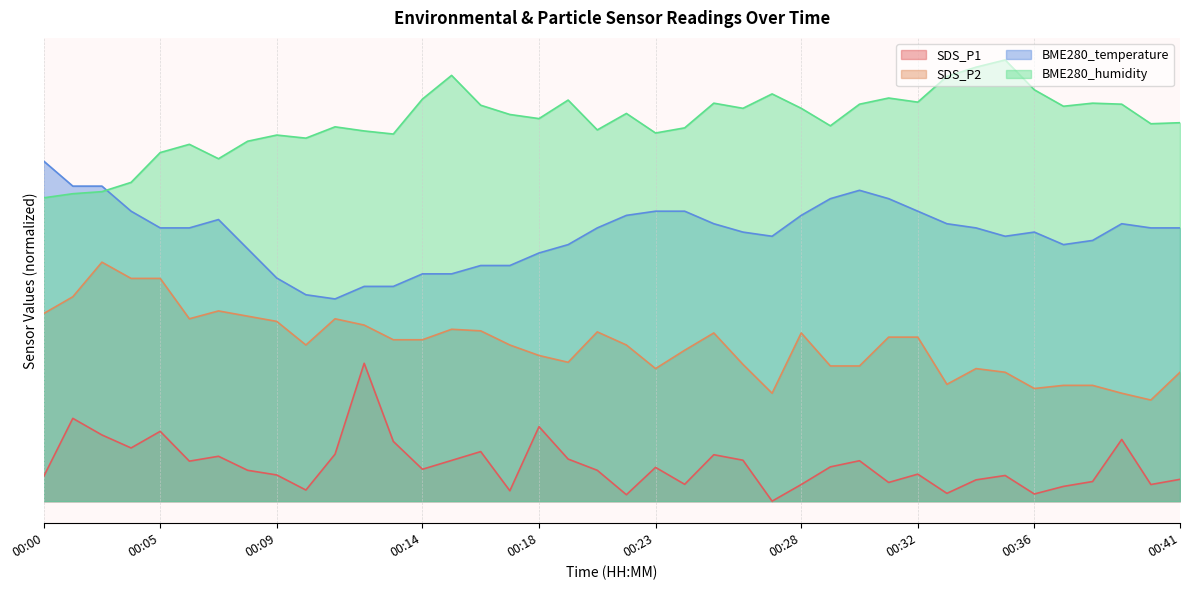

Rank the series at 00:01 from lowest to highest value.

SDS_P1, SDS_P2, BME280_humidity, BME280_temperature